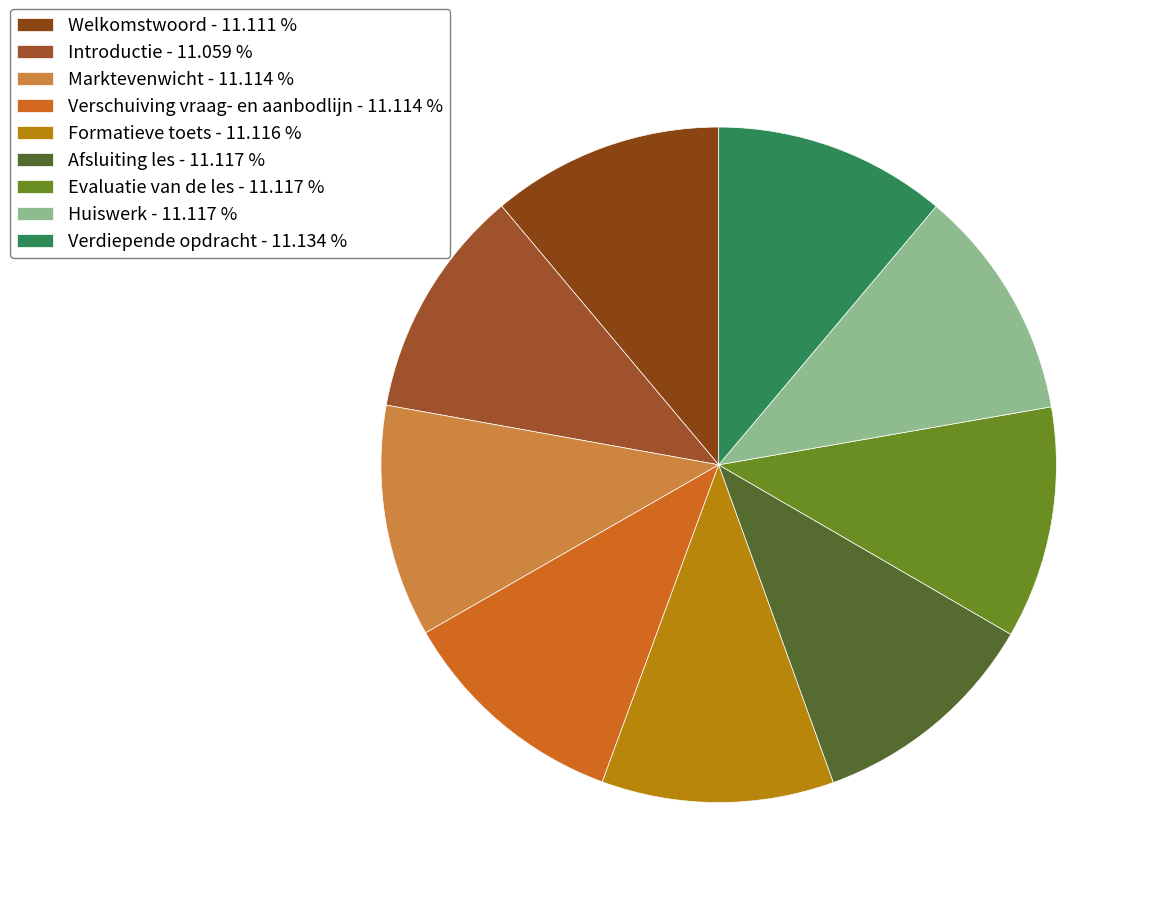

What is the largest slice in the pie chart?

Verdiepende opdracht